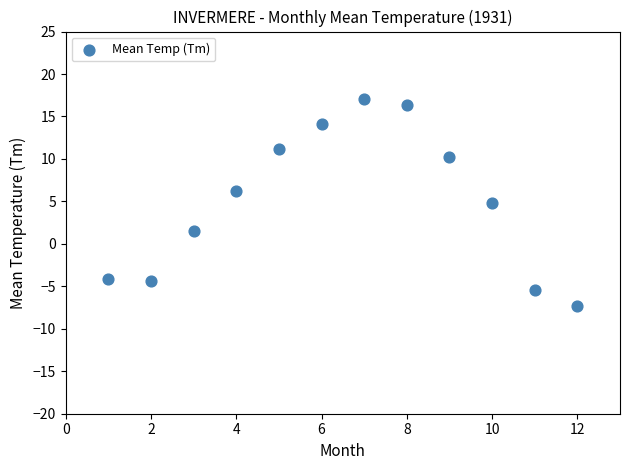

What Y value in the scatter plot is closest to 4?

4.8